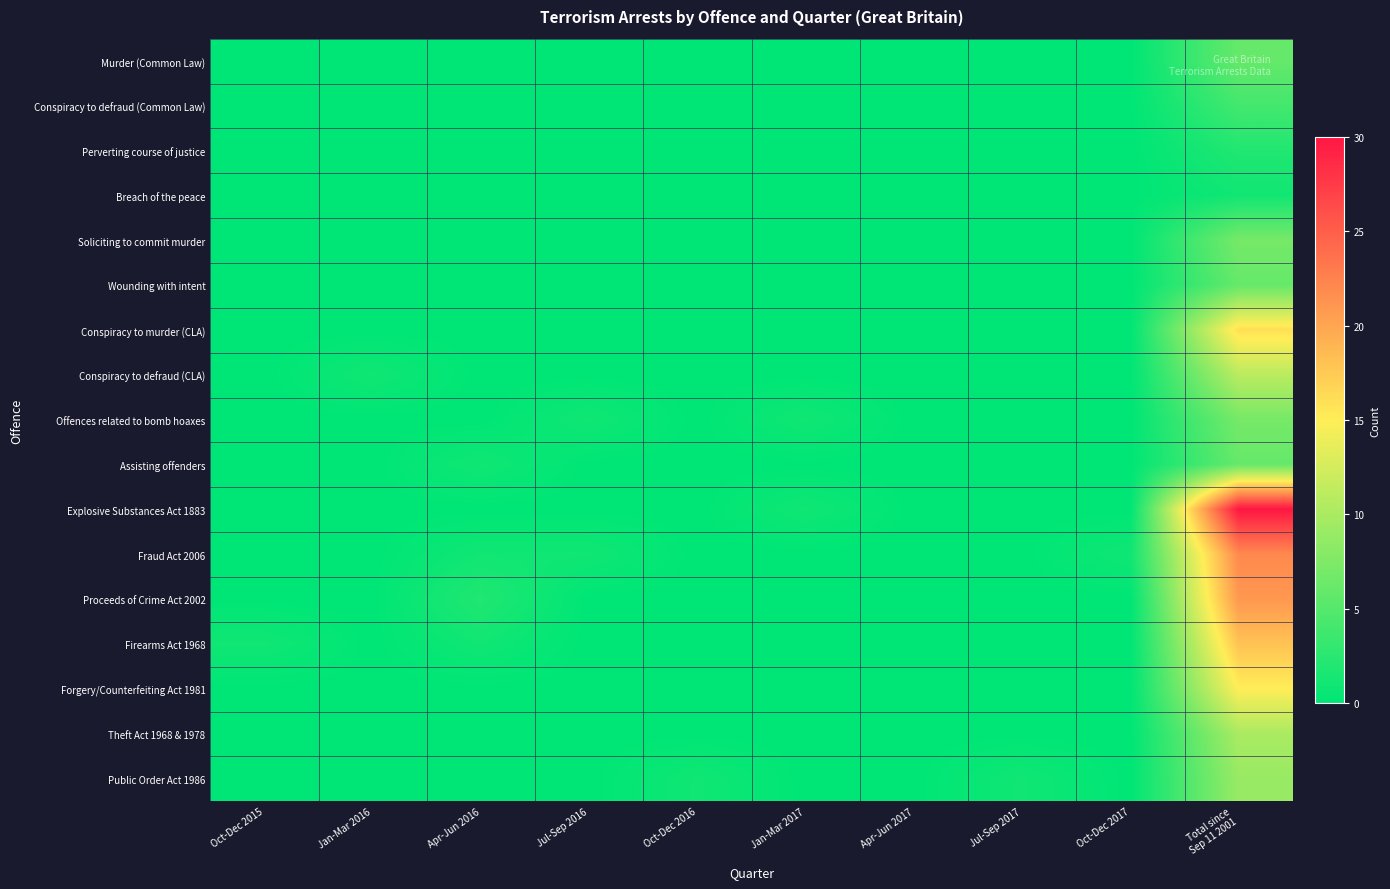

Rank the series at Total since Sep 11 2001 from lowest to highest value.

Breach of the peace, Perverting course of justice, Conspiracy to defraud (Common Law), Murder (Common Law), Wounding with intent, Assisting offenders, Soliciting to commit murder, Offences related to bomb hoaxes, Public Order Act 1986, Theft Act 1968 & 1978, Conspiracy to defraud (CLA), Forgery/Counterfeiting Act 1981, Conspiracy to murder (CLA), Firearms Act 1968, Proceeds of Crime Act 2002, Fraud Act 2006, Explosive Substances Act 1883